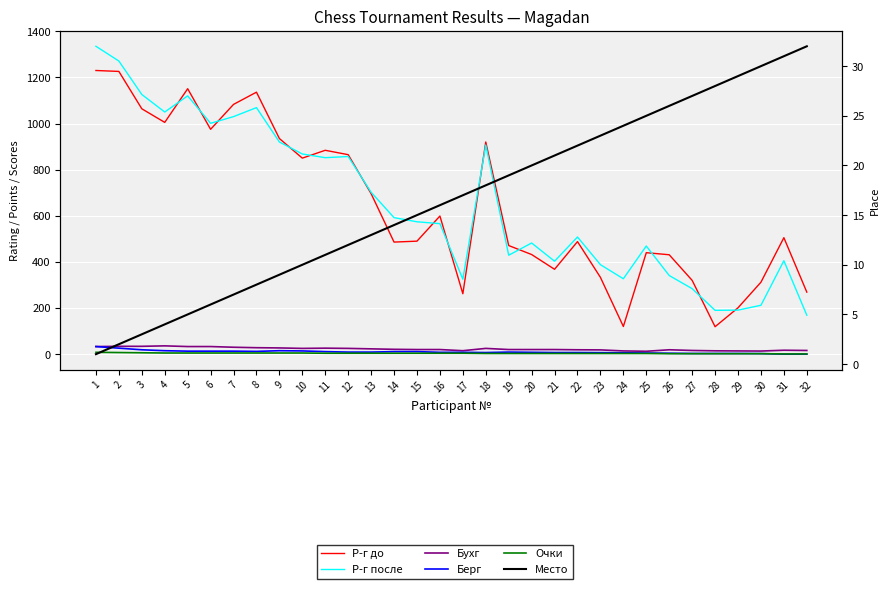

How many data points does each series have?

32